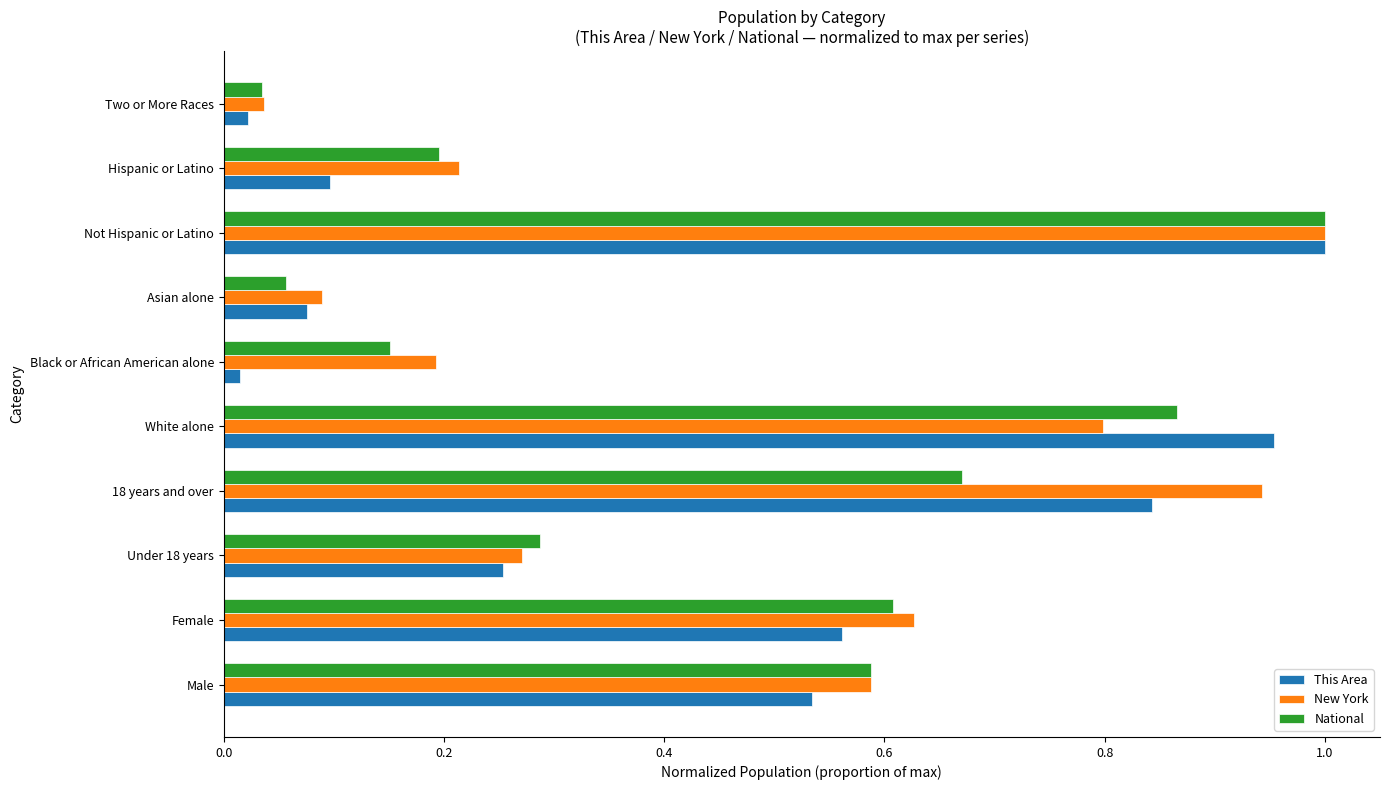

Which series has the largest total across all categories?

New York